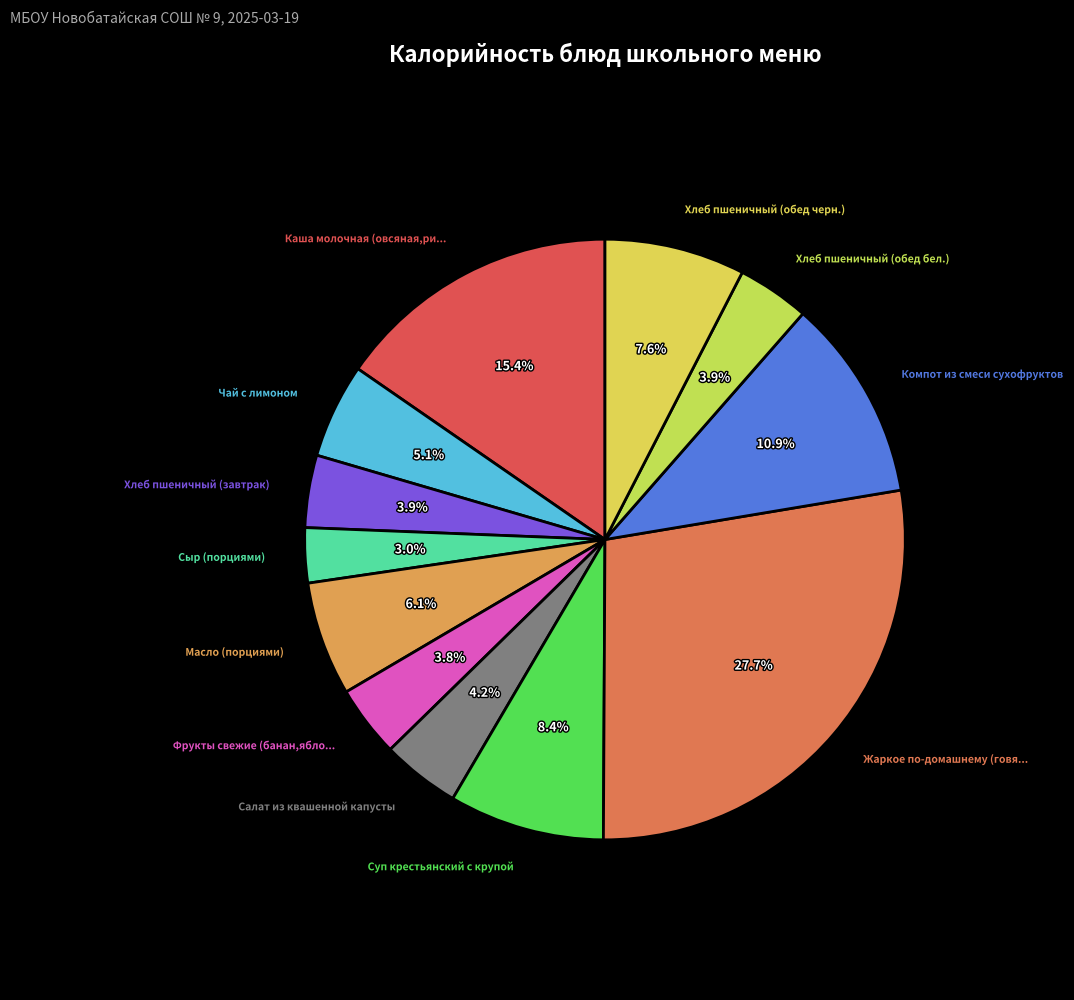

How many segments does this pie chart have?

12